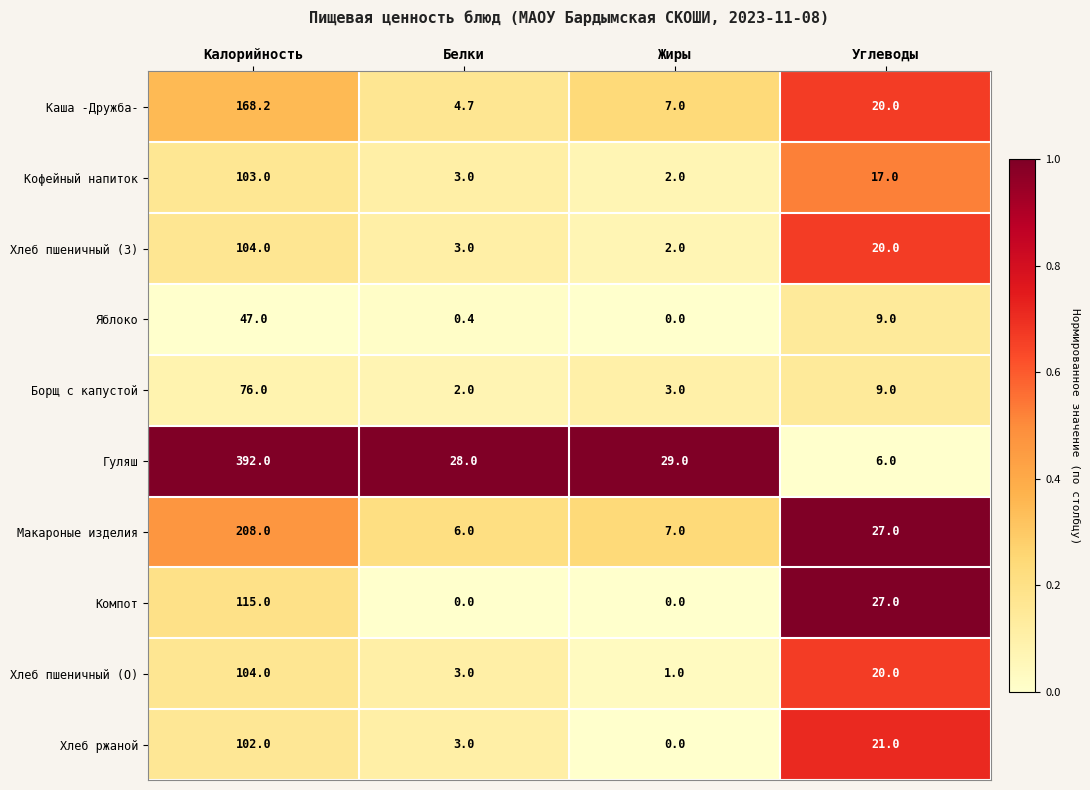

What is the difference between the maximum and minimum values in the Макароные изделия series?

202.0